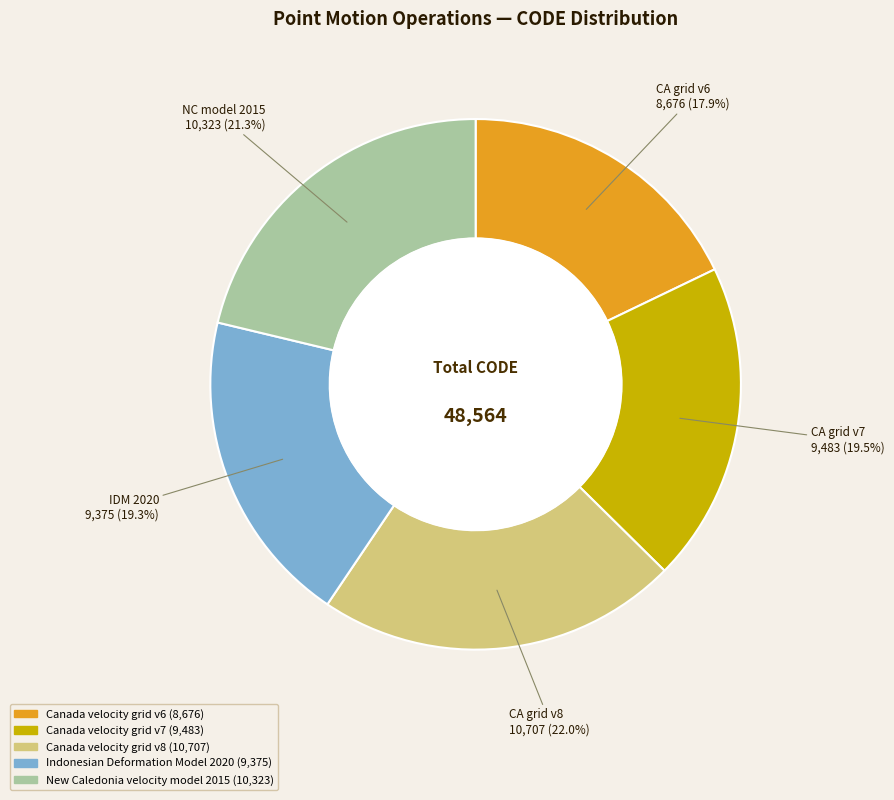

To the nearest percent, what is the average slice percentage?

20%